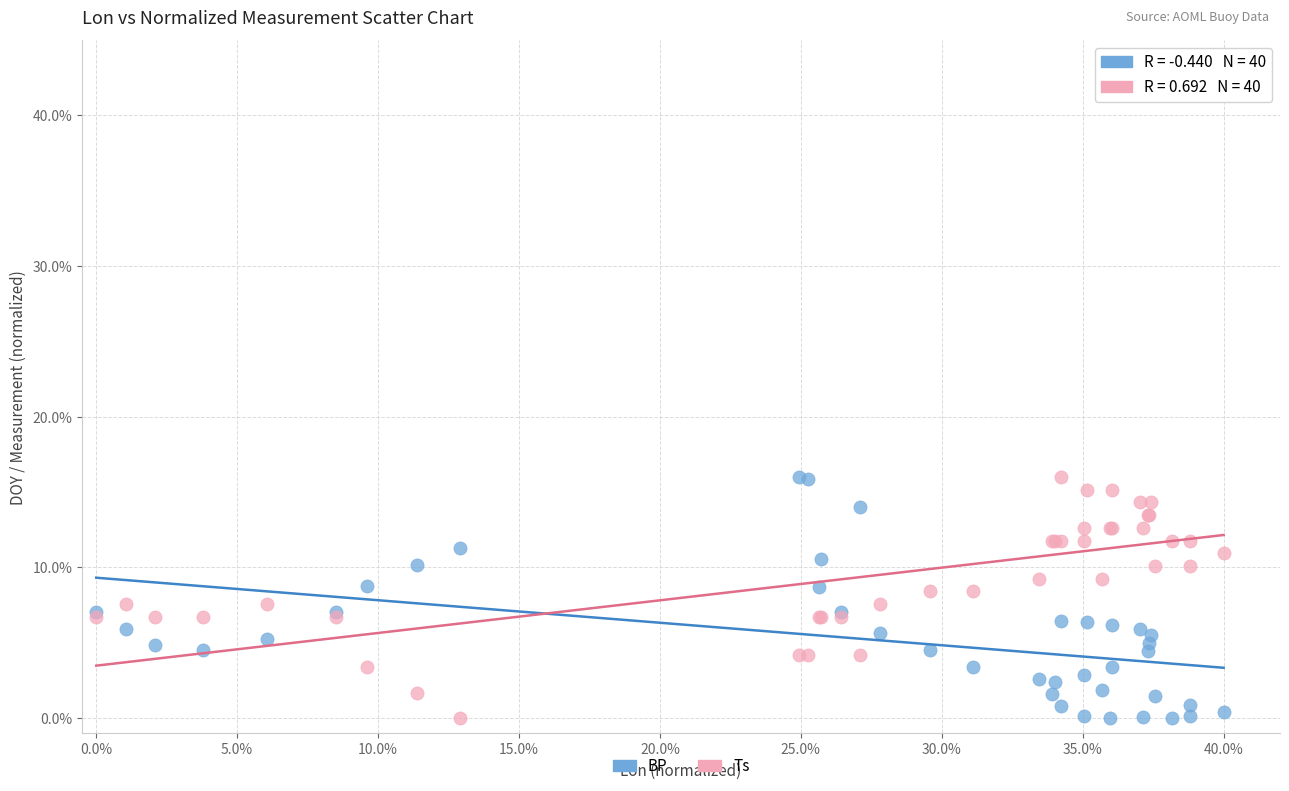

What are all the series names shown in the legend?

BP, Ts